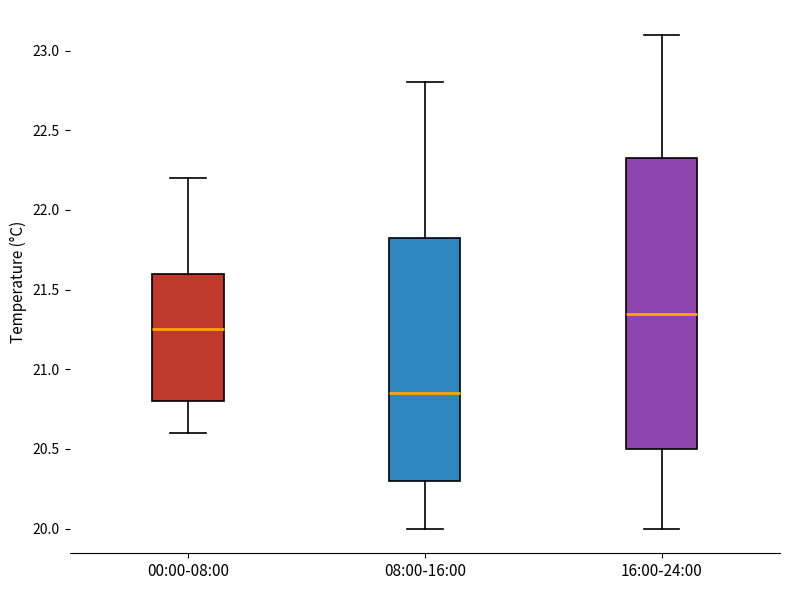

Which box is the tallest, from its lower edge to its upper edge?

16:00-24:00